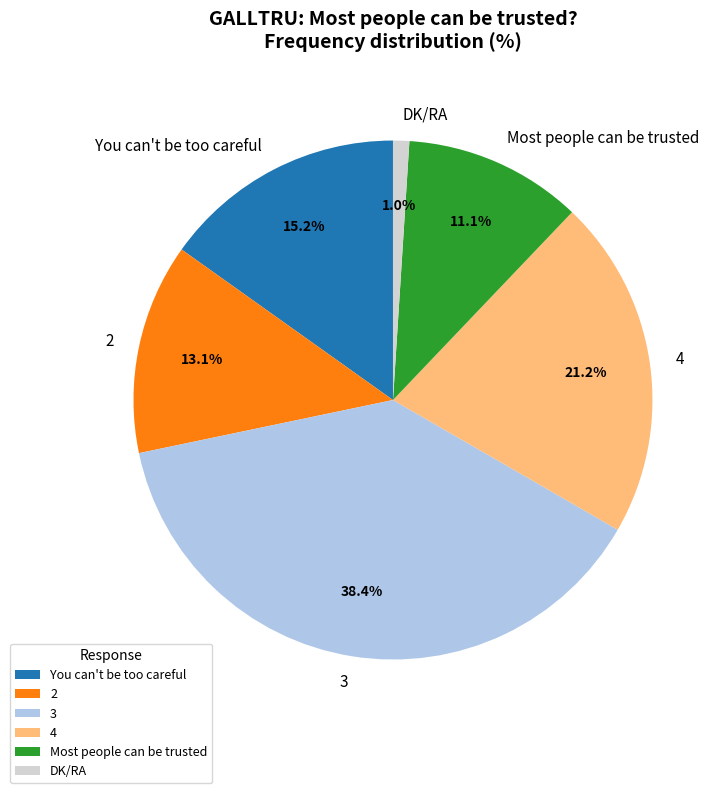

What percentage do 2 and Most people can be trusted together represent?

24.2%